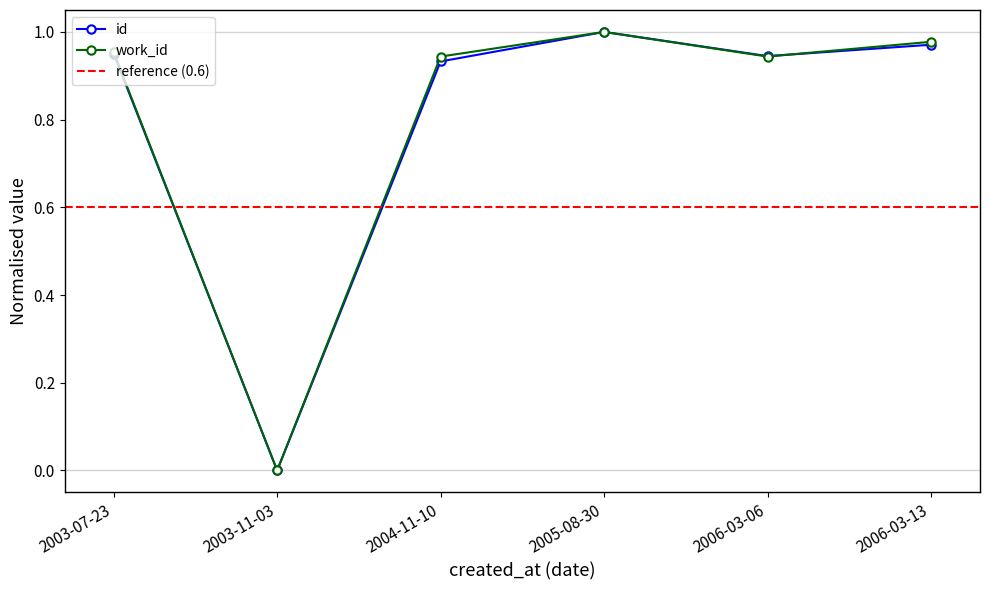

Is this an area chart (filled region under the line)?

No